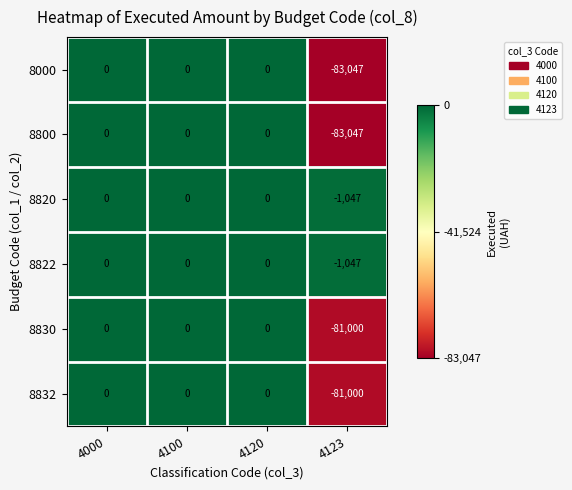

What is the sum of the 8830 values at 4123 and 4100?

-81000